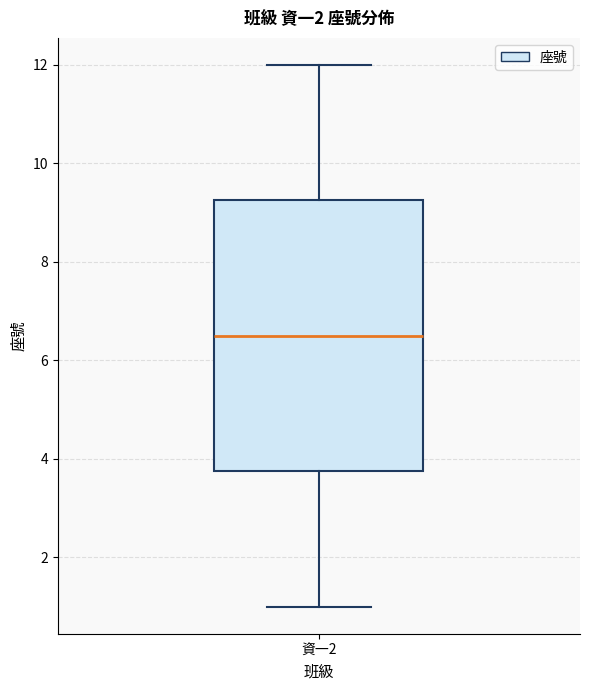

Read this box plot against the y-axis: the position of the median line, the range covered by the box, and the ends of both whiskers. The values are not printed on the chart, so give them approximately, as read against the axis.

median 6.6, box 3.8 to 9.2, whiskers 1.0 to 12.0